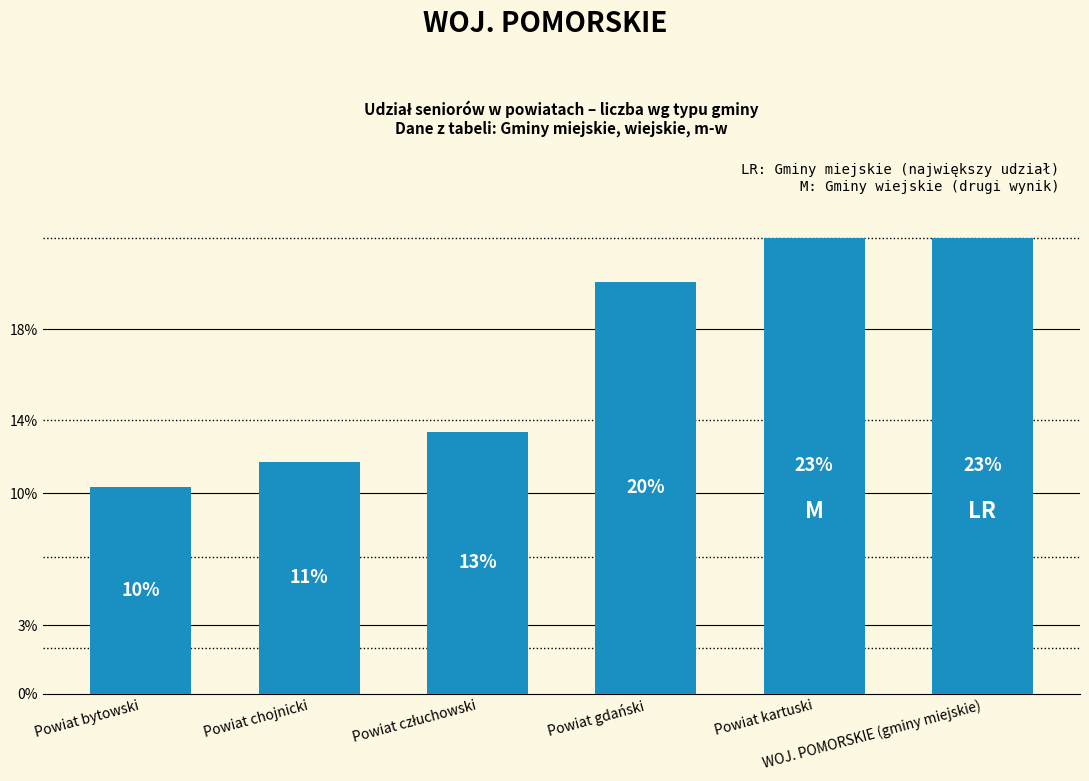

Does the chart contain any negative values?

No